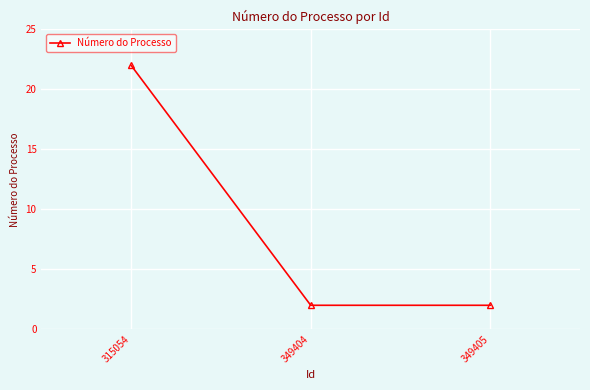

What is the value of the 1st point from the left?

22